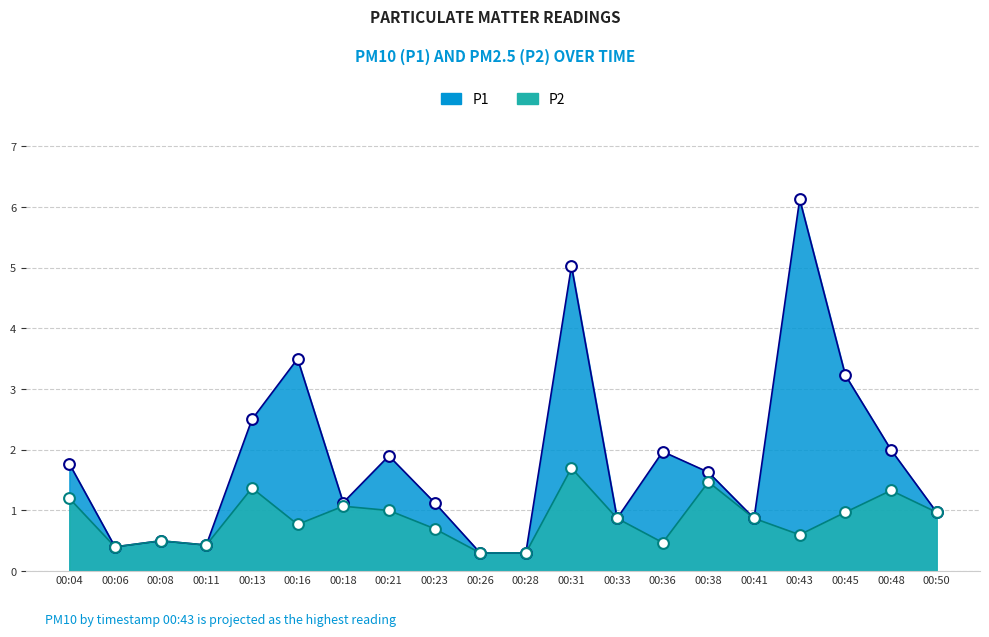

Which series reaches the minimum Y coordinate?

P1